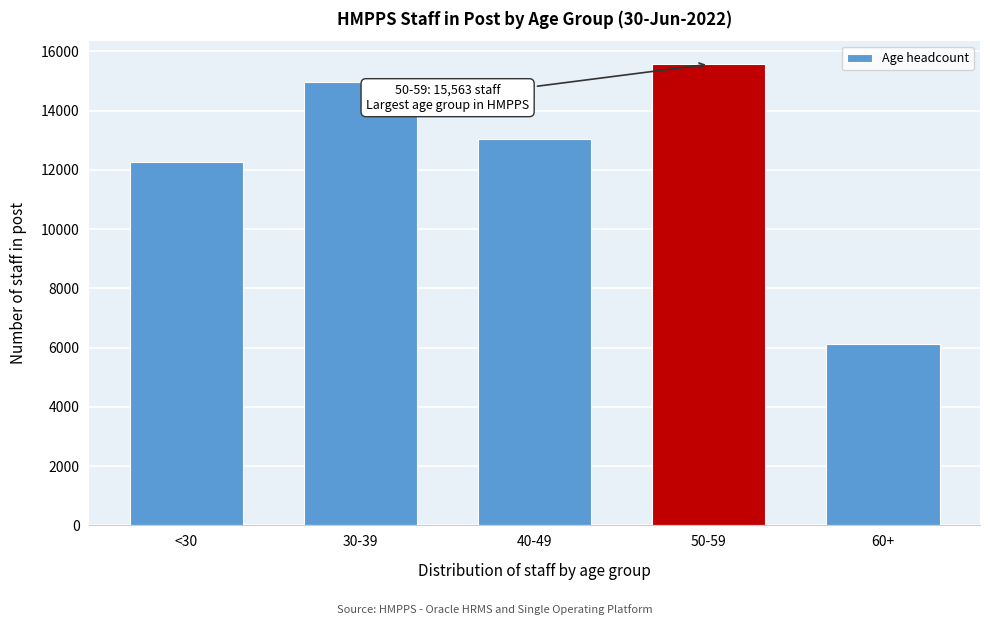

Reading left to right, extract all data points from this chart.

12252	14962	13042	15563	6133